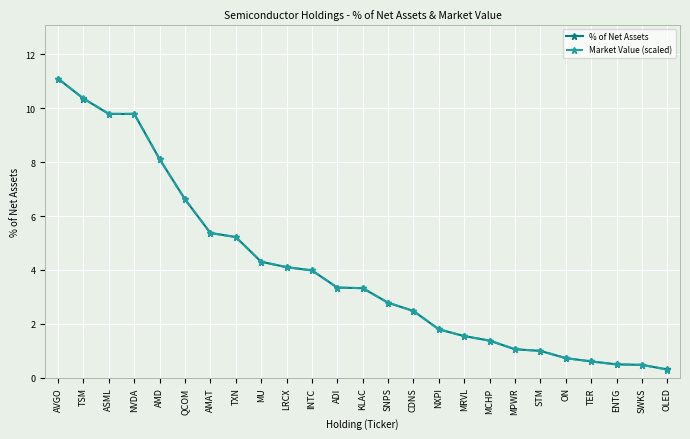

At how many categories does at least one series exceed 8?

5